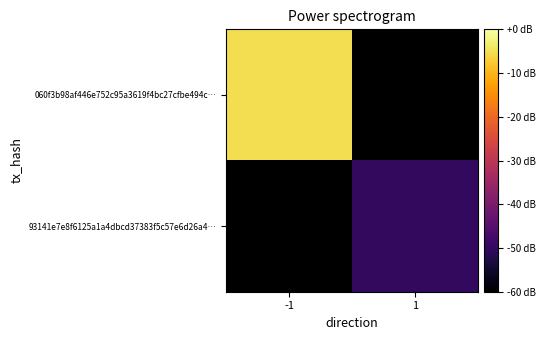

What is the greatest value displayed?

11.0